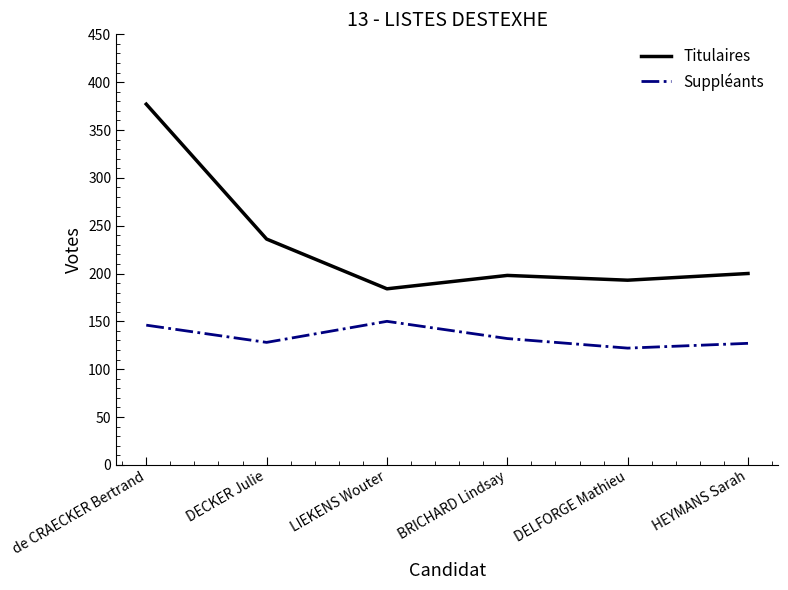

Which series has the largest range (max minus min)?

Titulaires